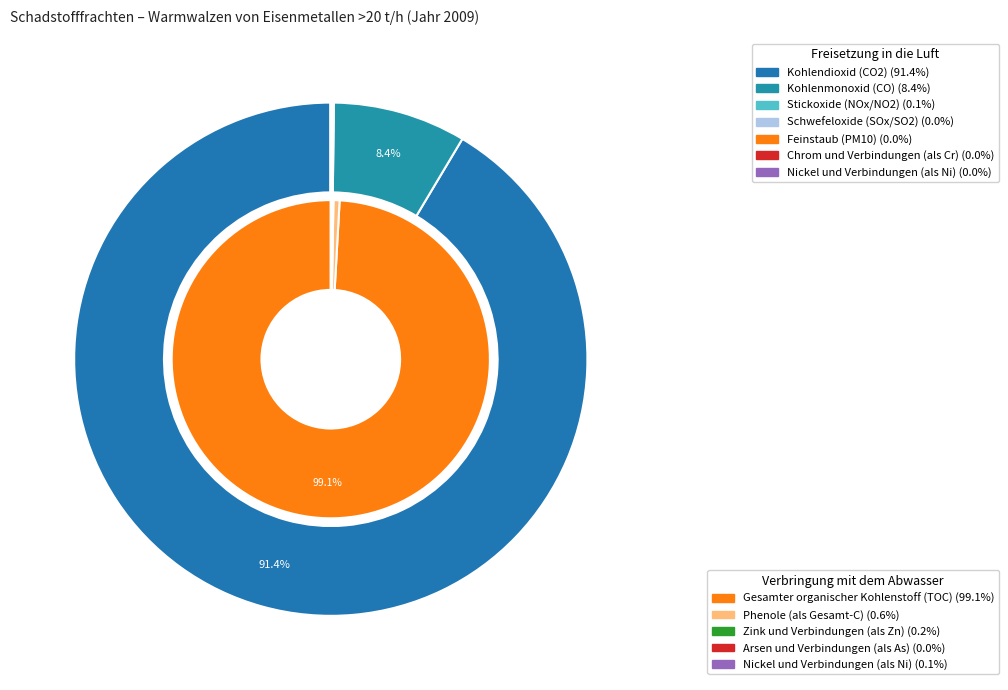

How much of the chart is everything except Feinstaub (PM10)?

100.0%